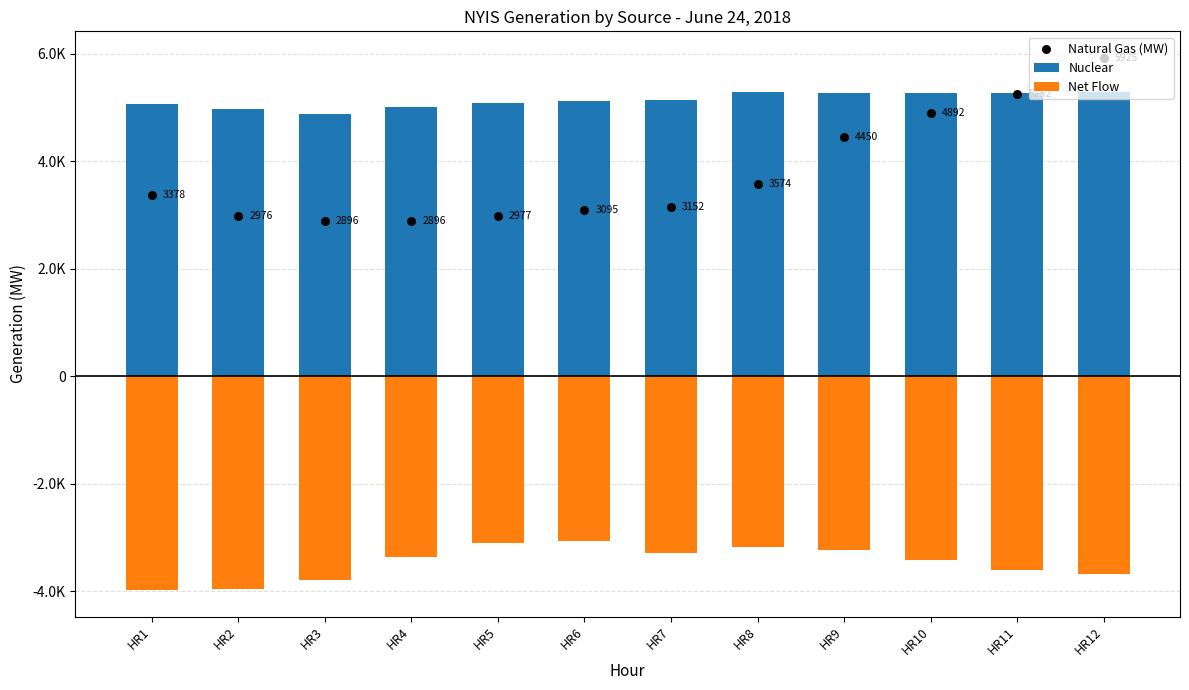

Which series contains the highest Y value?

Natural Gas (MW)